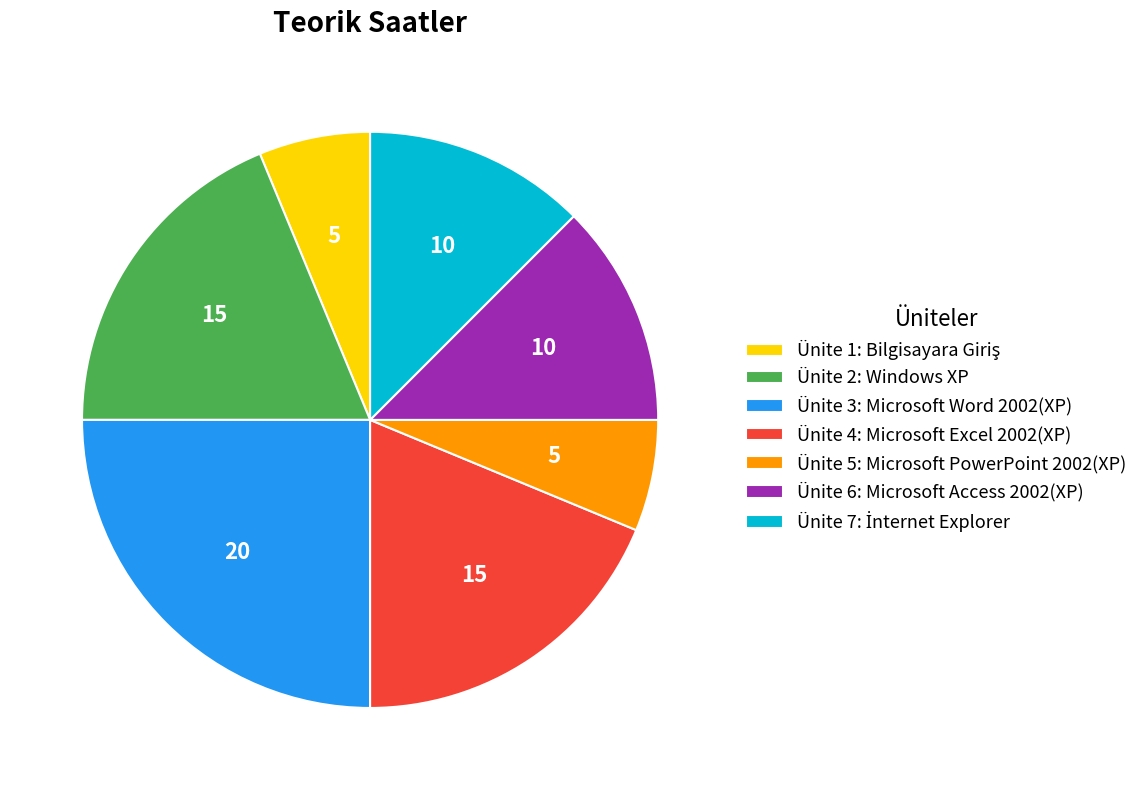

True or false: Ünite 4: Microsoft Excel 2002(XP) accounts for 31% of the total.

False